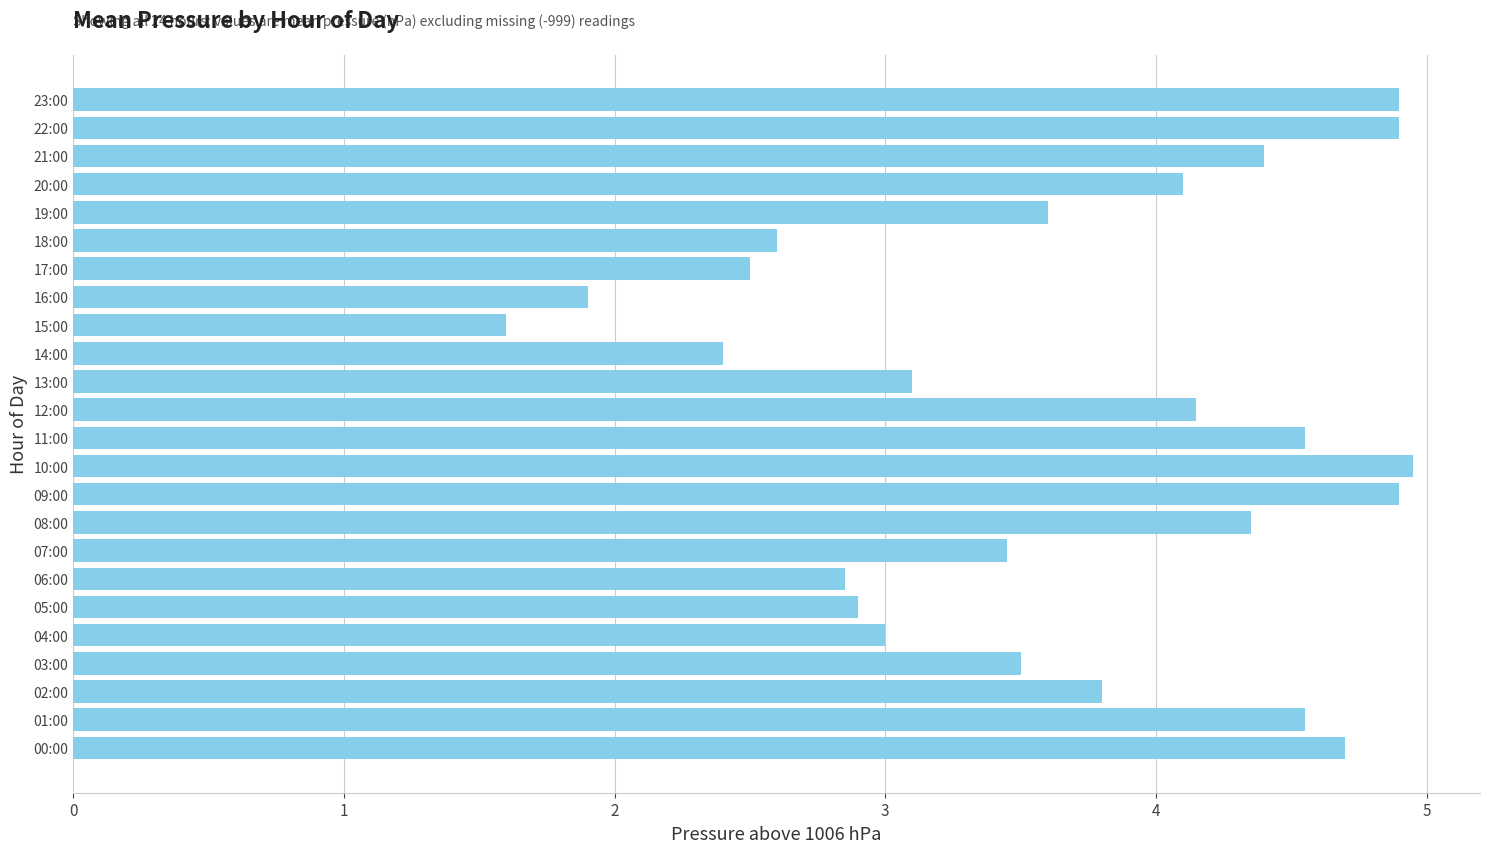

The value at 18:00 is 4.7. True or false?

False